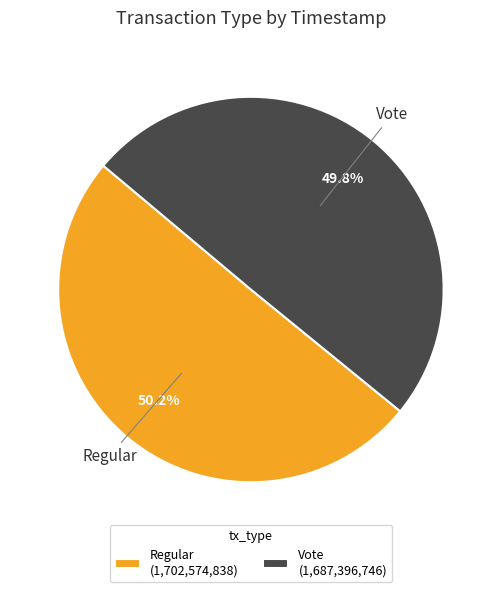

Is it true that Vote is 50% of the pie?

True